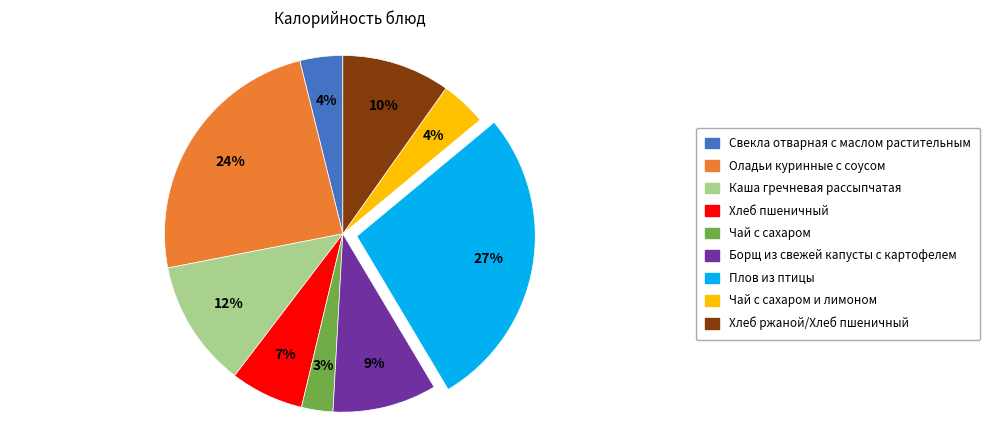

To the nearest percent, what is the average slice percentage?

11%